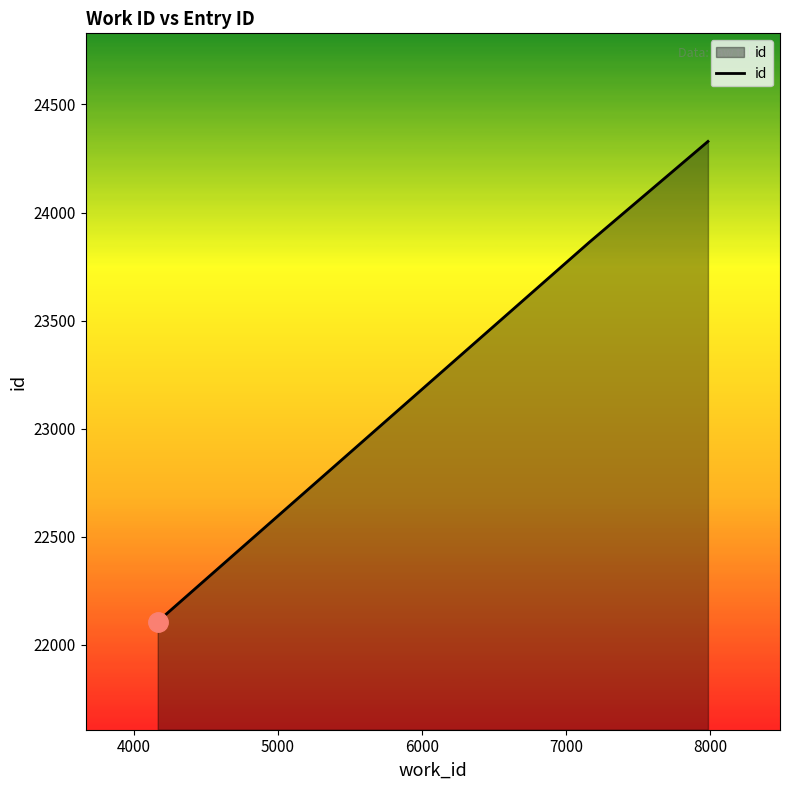

What is the maximum value shown in the chart?

24329